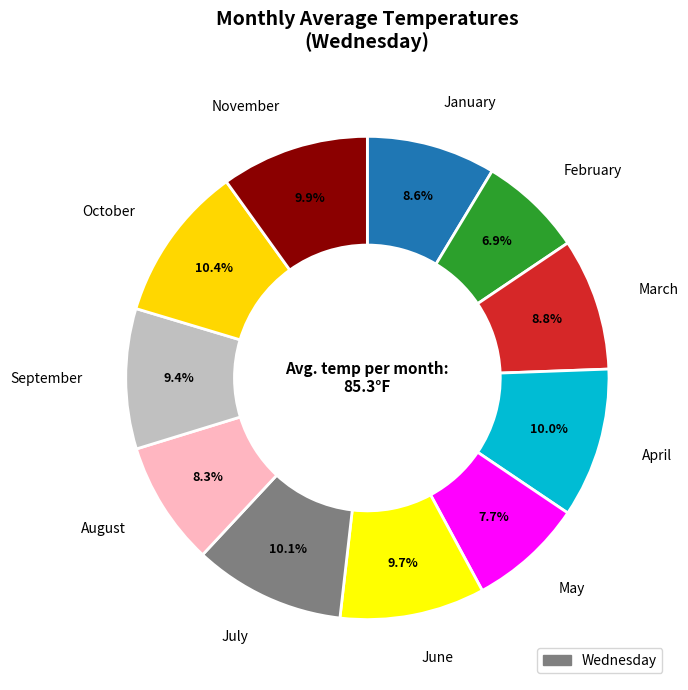

To the nearest percent, what is the average slice percentage?

9%